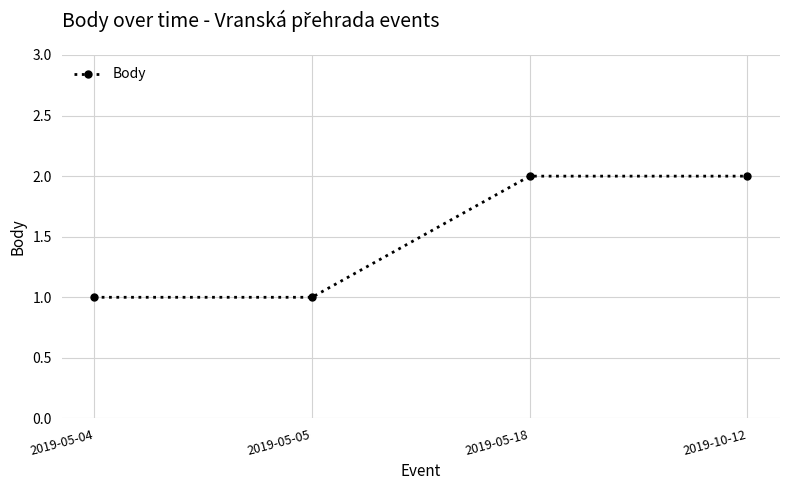

What position from the right is 2019-05-04?

4